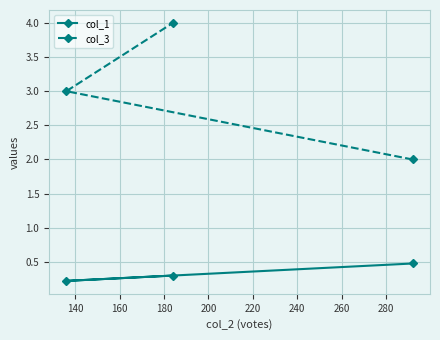

What is the value of the col_1 point at the 2nd from the left?

0.3